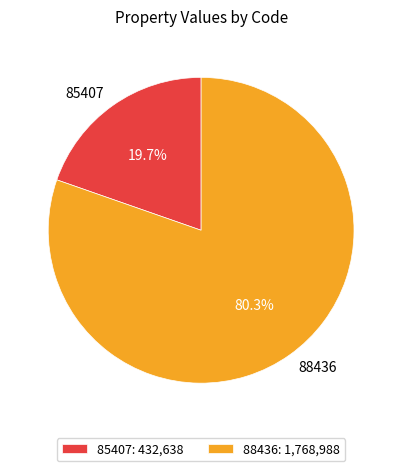

Rank the categories by value from lowest to highest.

85407, 88436